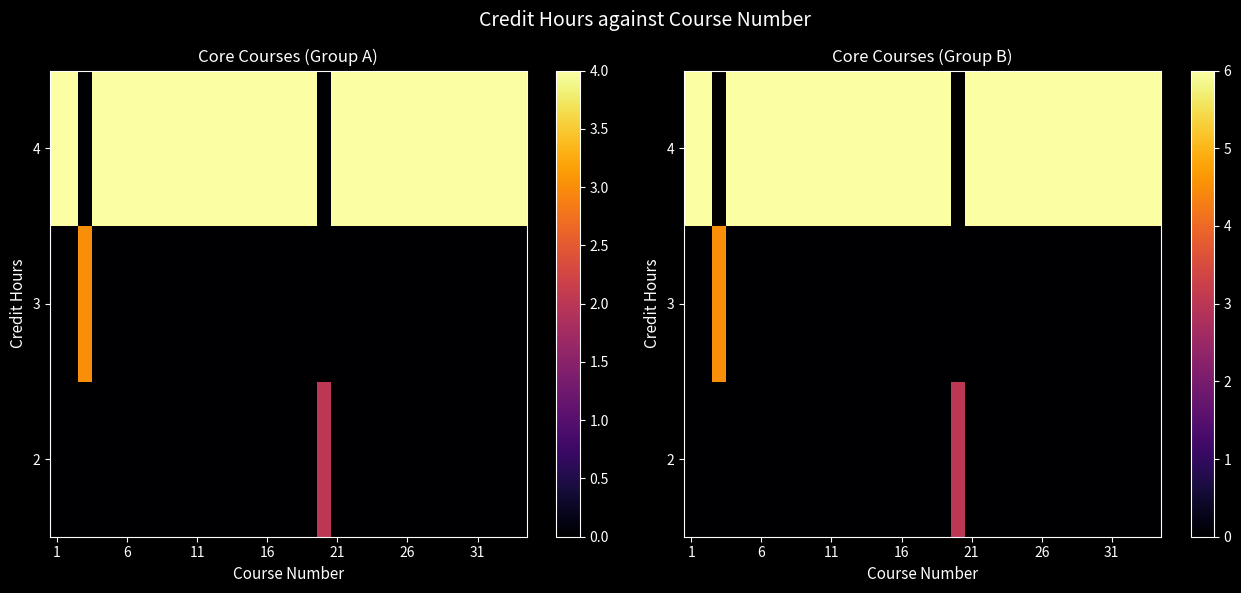

How many categories are shown in the chart?

34